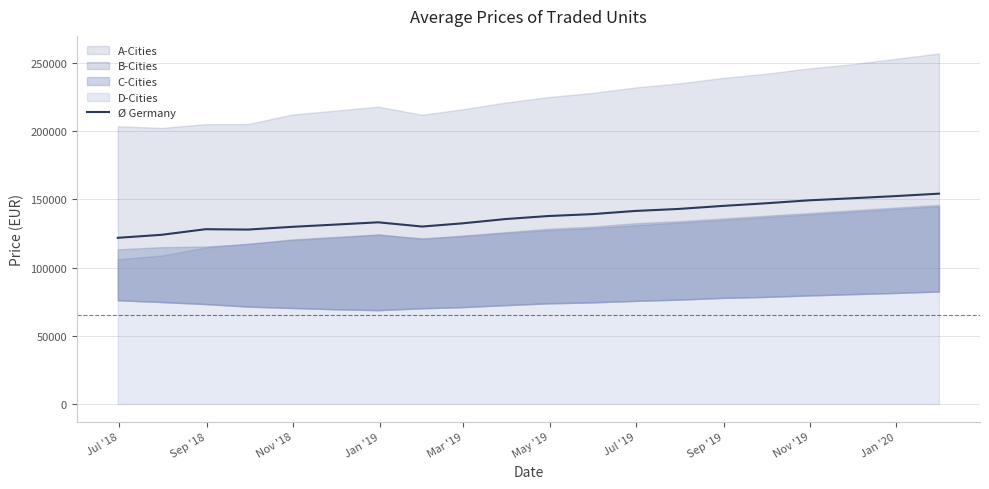

What is the difference between the maximum and minimum values?

32364.0